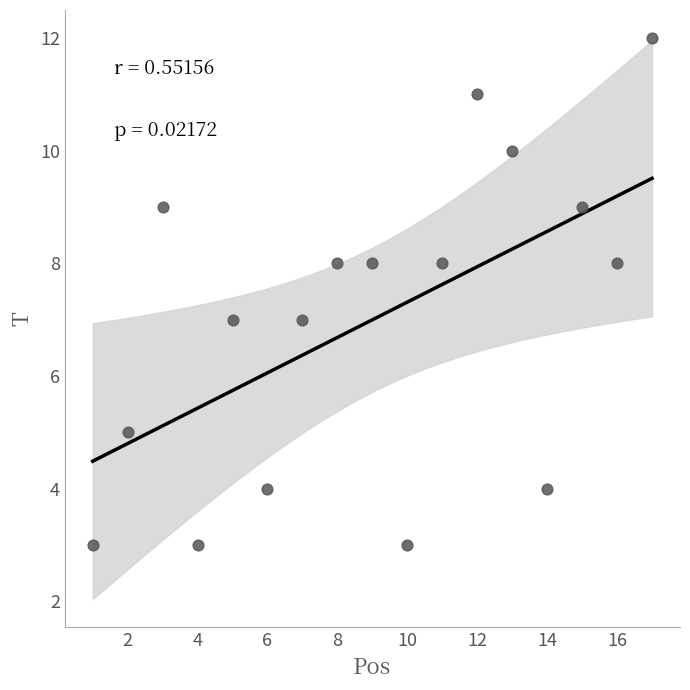

What is the range of X values (max minus min)?

16